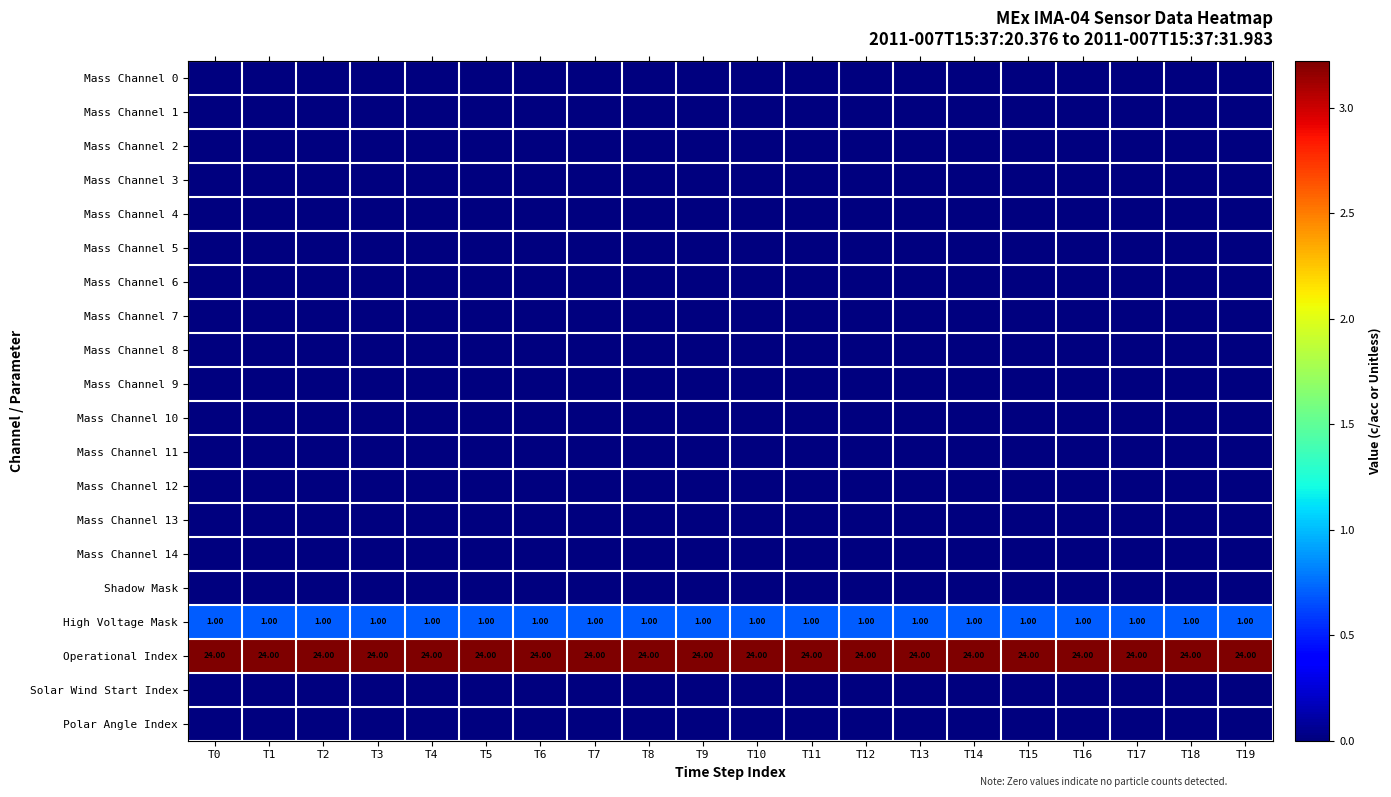

At how many categories does at least one series exceed 2?

20